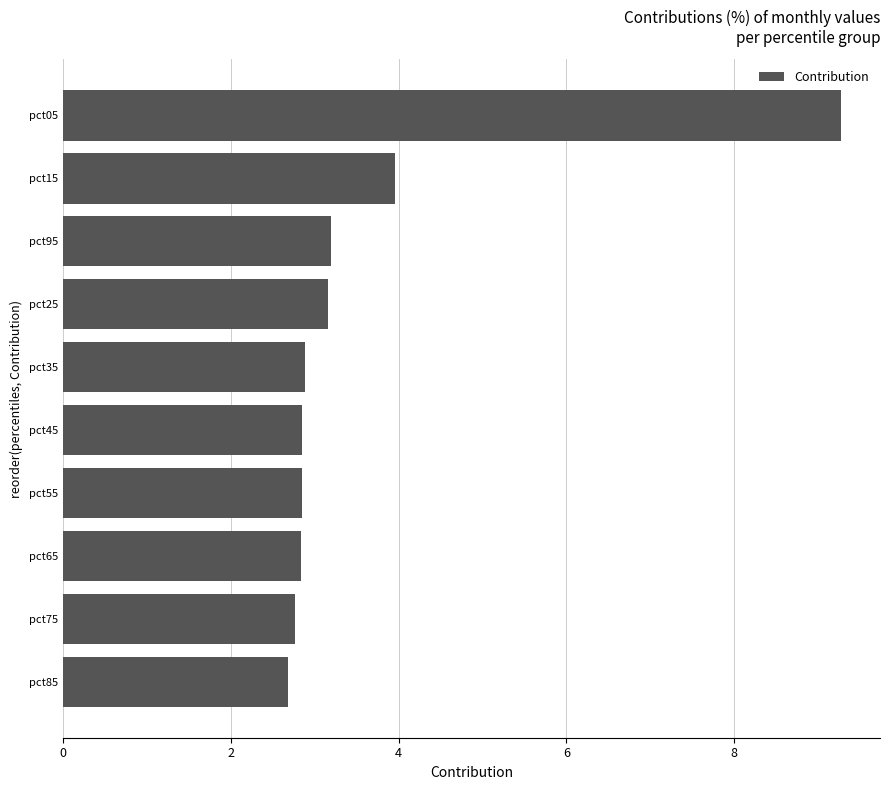

At which category does the chart reach its peak across all series?

pct05